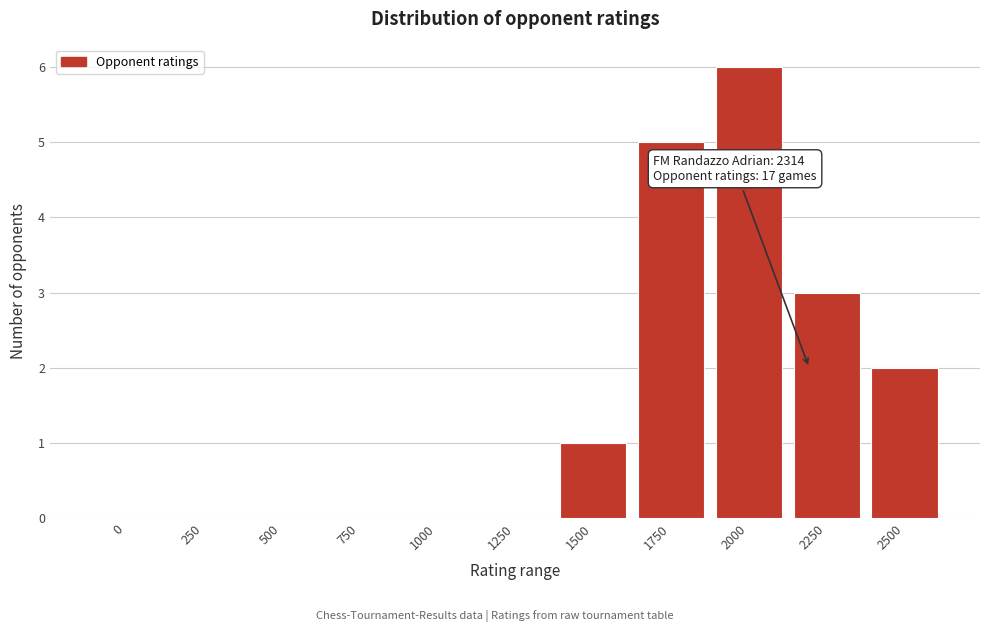

Reading left to right, what are all the values shown in this chart?

0=0	250=0	500=0	750=0	1000=0	1250=0	1500=1	1750=5	2000=6	2250=3	2500=2